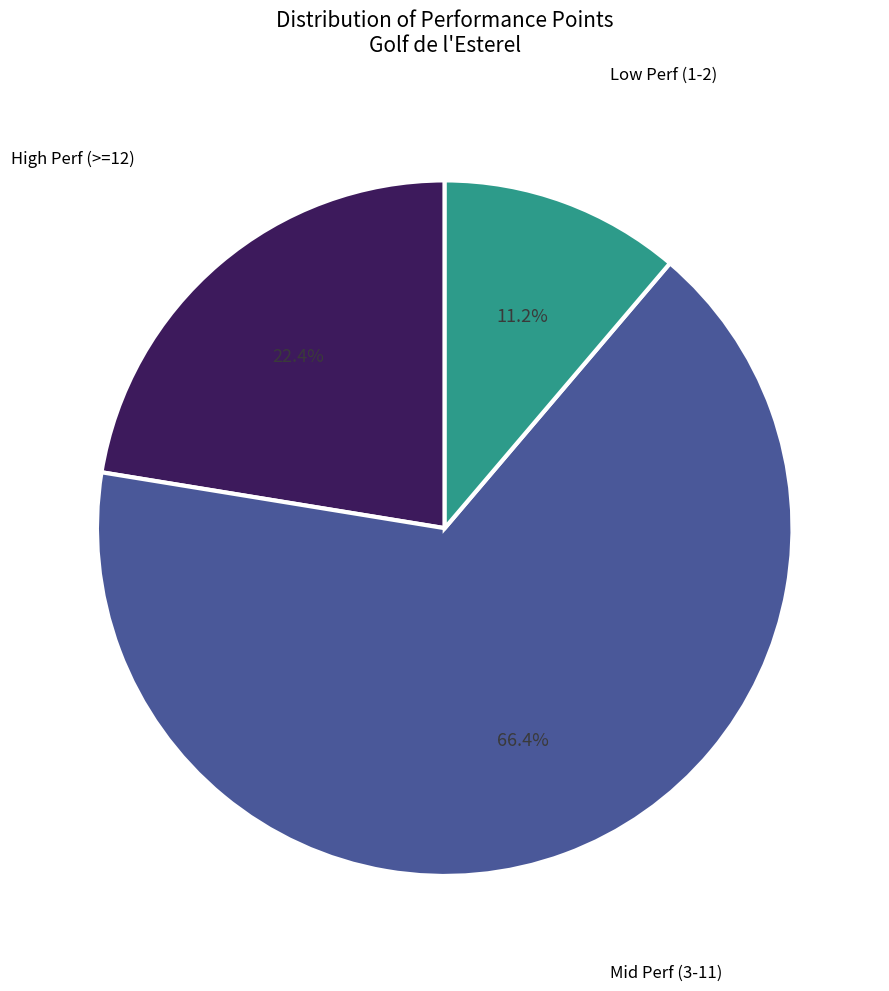

Does any single category account for the majority?

Yes